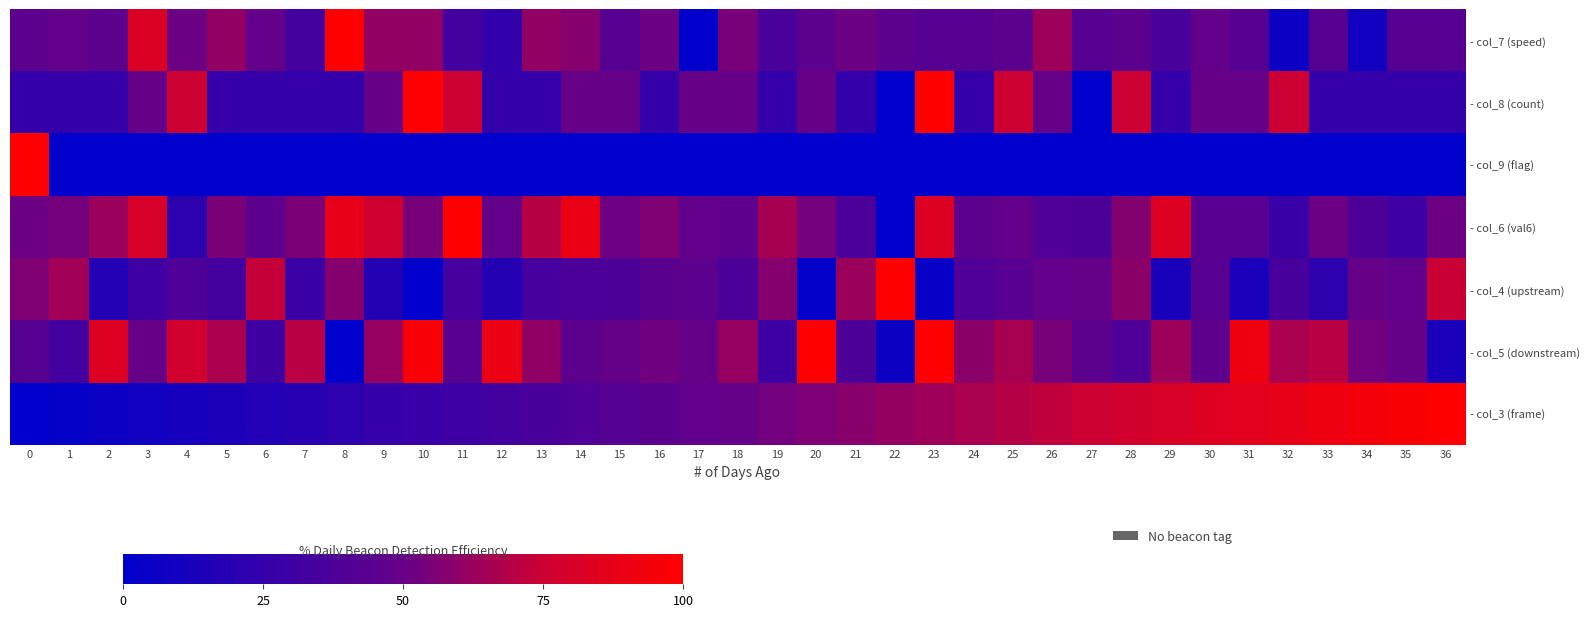

At 13, list the series in order from largest to smallest.

- col_6 (val6), - col_7 (speed), - col_5 (downstream), - col_3 (frame), - col_4 (upstream), - col_8 (count), - col_9 (flag)